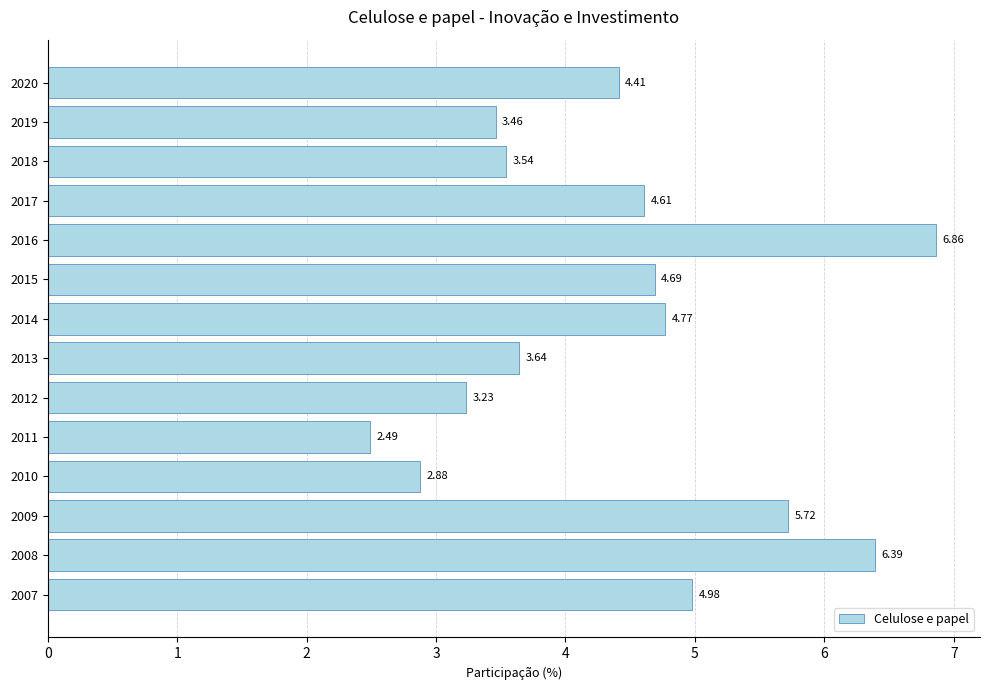

What is the change in value from 2007 to 2015?

-0.3